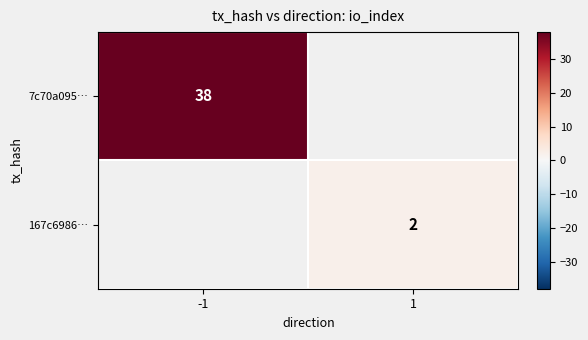

The 7c70a095… series shows 60.6 at -1. True or false?

False